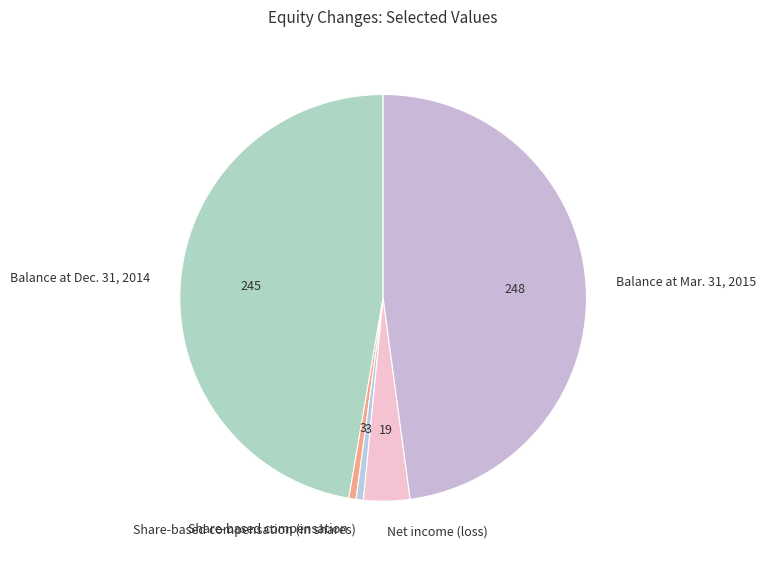

Is it true that Balance at Mar. 31, 2015 is 48% of the pie?

True